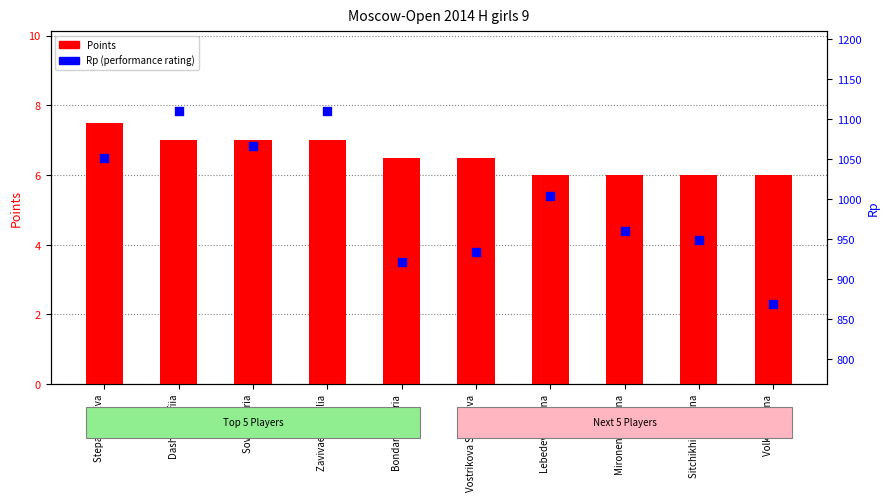

Which series has the largest total across all categories?

Rp